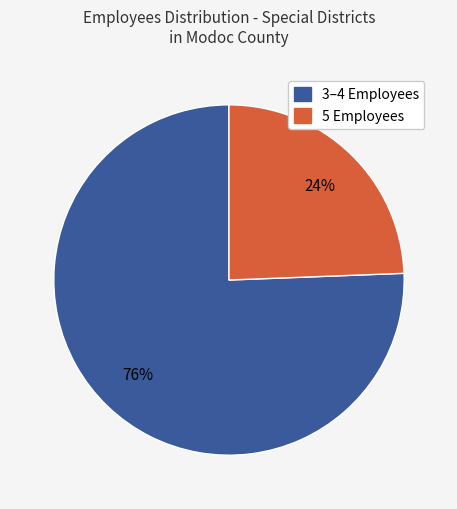

Is there a majority slice in this chart?

Yes